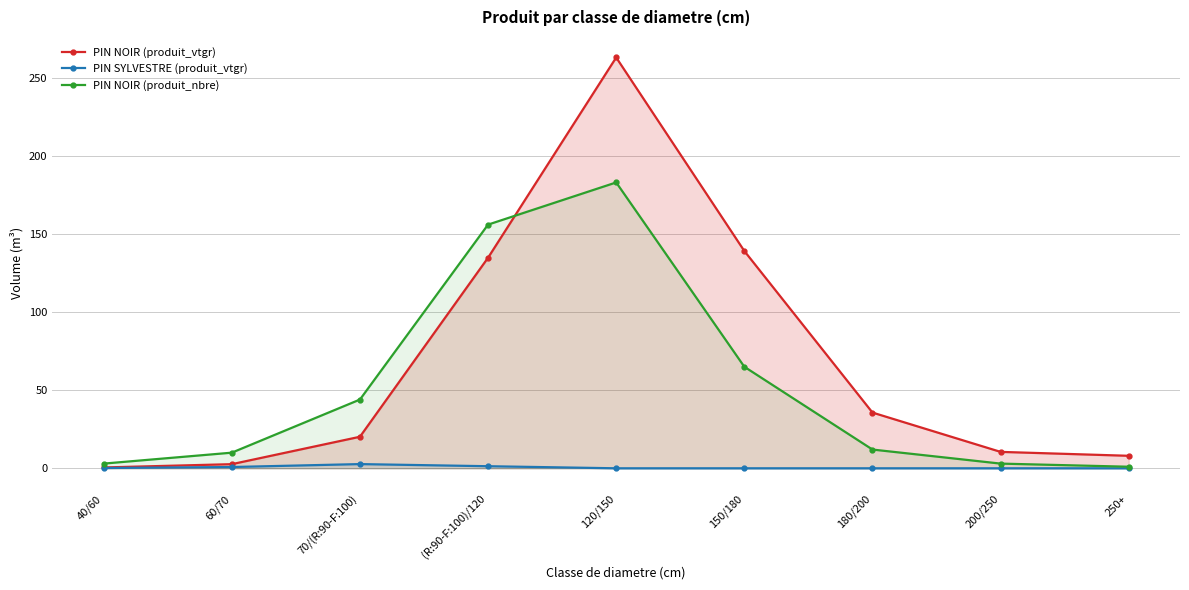

How many data points does each series have?

9